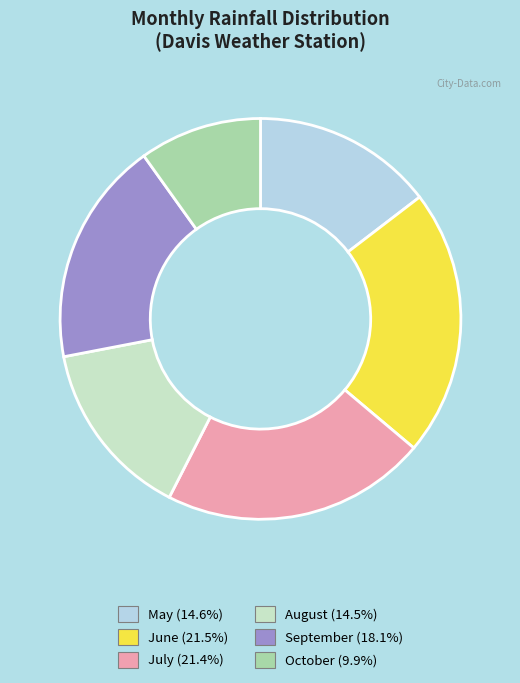

Between September and June, which is larger?

June